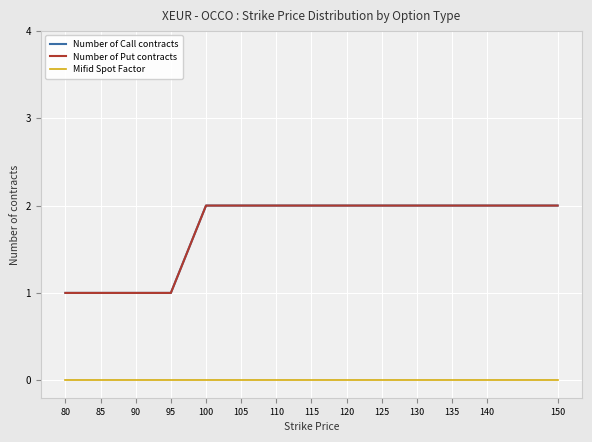

List the series in order of their peak value, lowest first.

Mifid Spot Factor, Number of Call contracts, Number of Put contracts